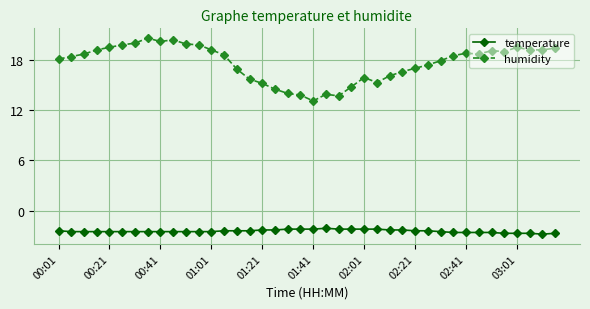

What is the value of the humidity point at the 4th from the left?

19.2